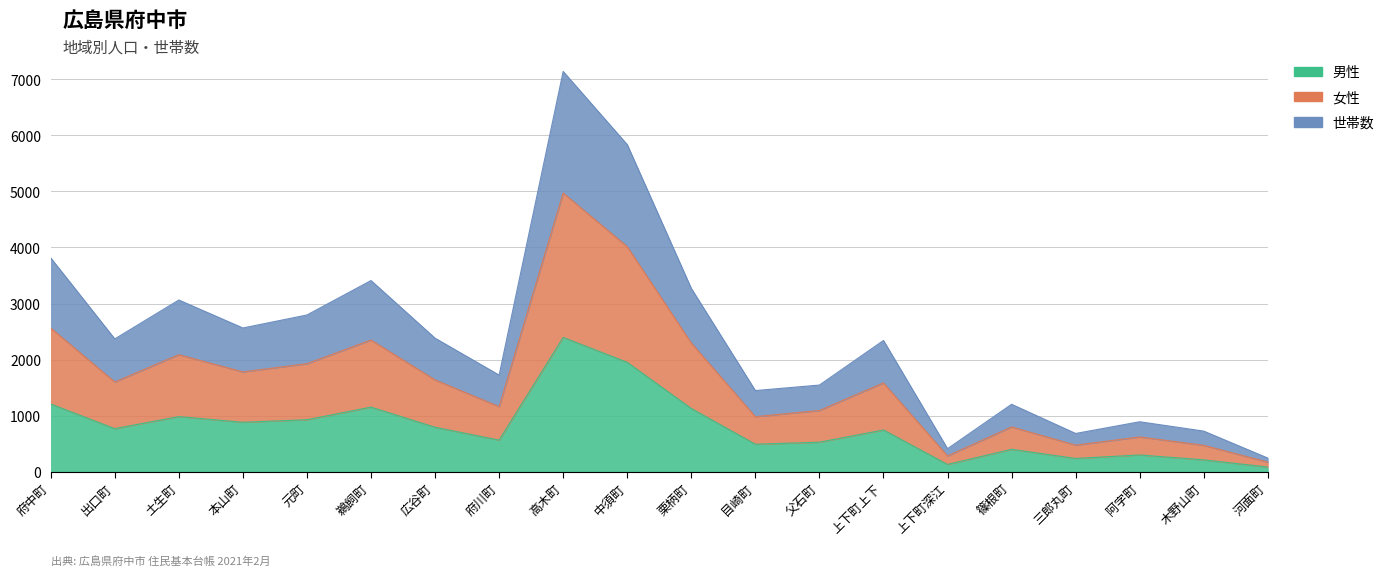

Where is the first local maximum for 世帯数?

土生町